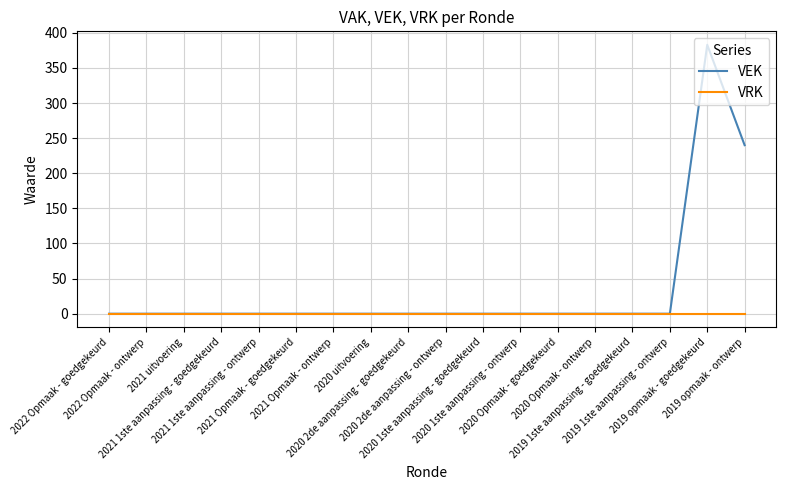

Rank the series by their maximum value, from highest to lowest.

VEK, VRK